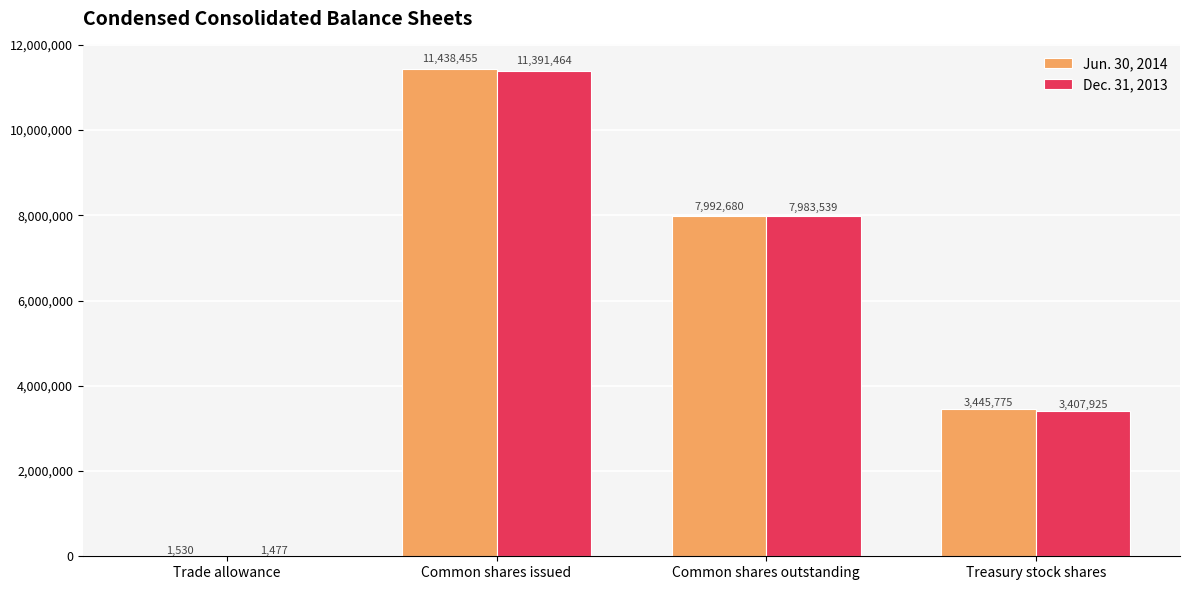

Between Trade allowance and Common shares outstanding, which series saw the biggest shift?

Jun. 30, 2014